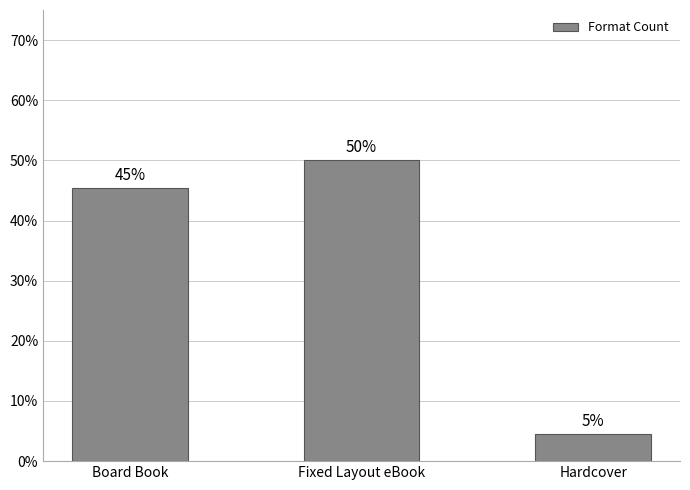

Reading left to right, transcribe all the data shown in this chart.

Board Book=10	Fixed Layout eBook=11	Hardcover=1